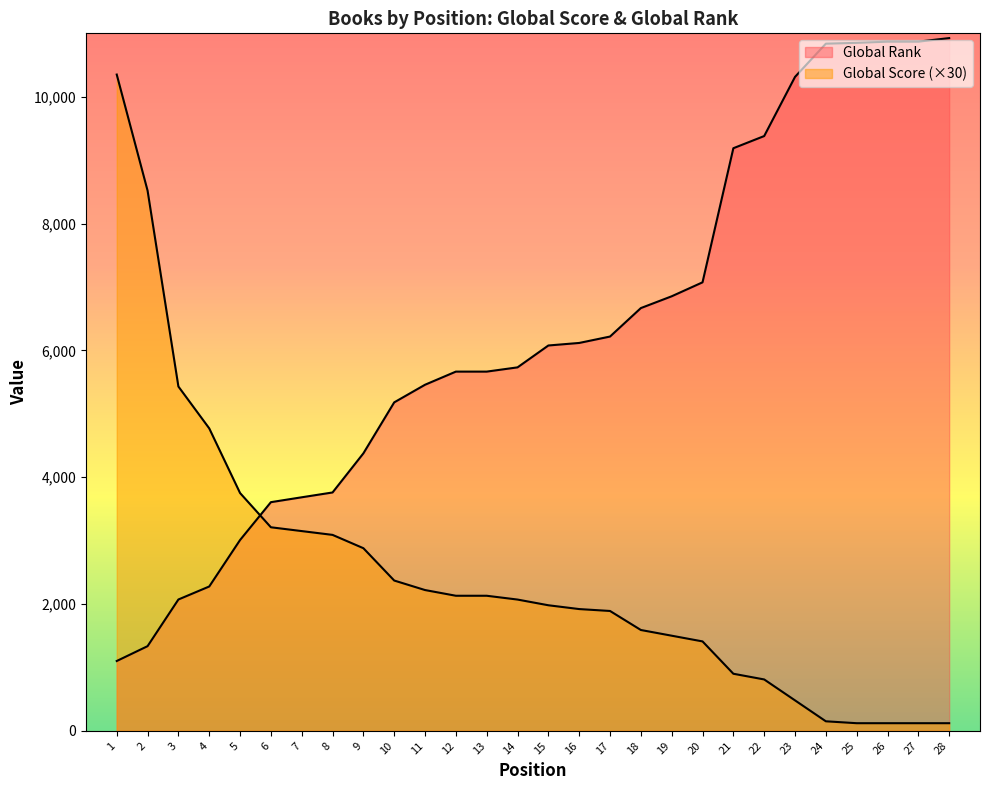

How many series are shown in this chart?

2